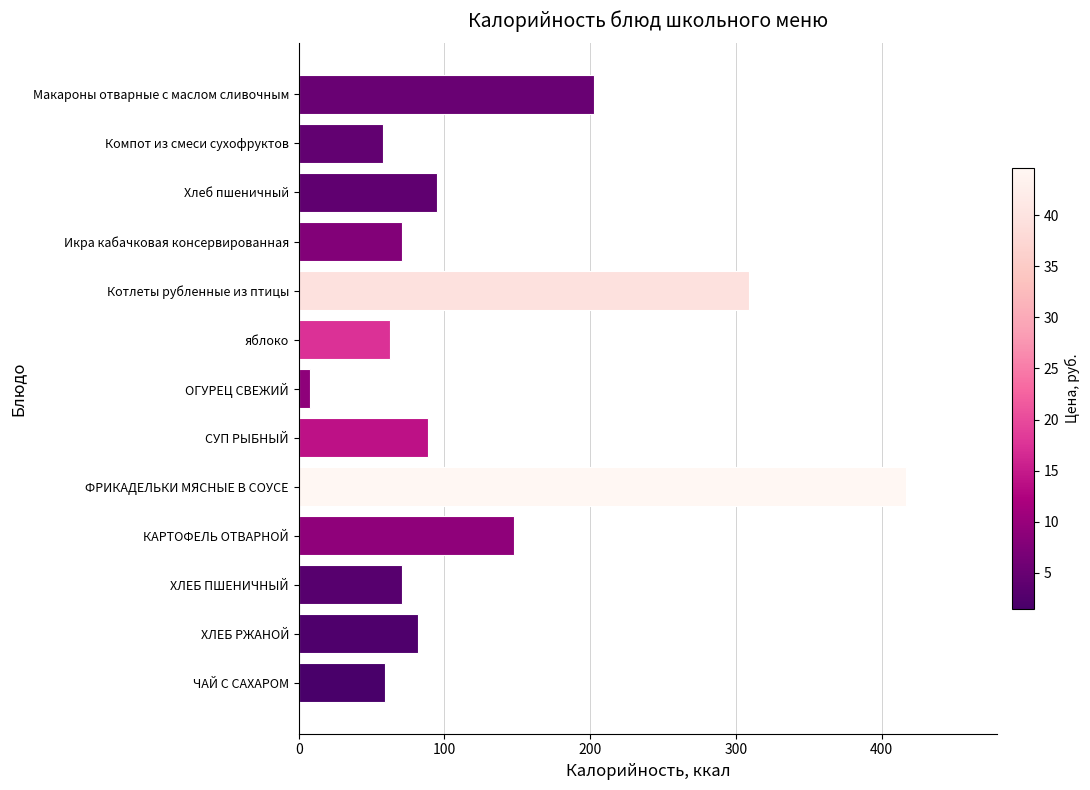

How many data points are less than 81?

6